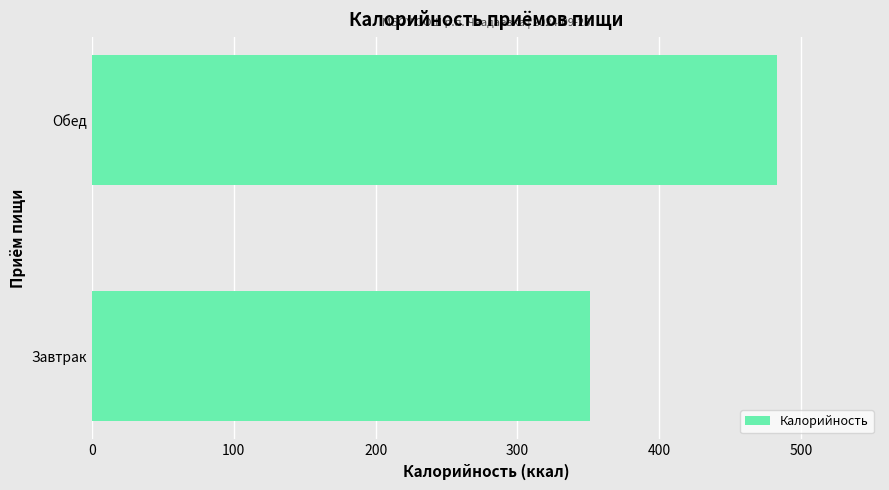

What is the change in value from Завтрак to Обед?

+132.1